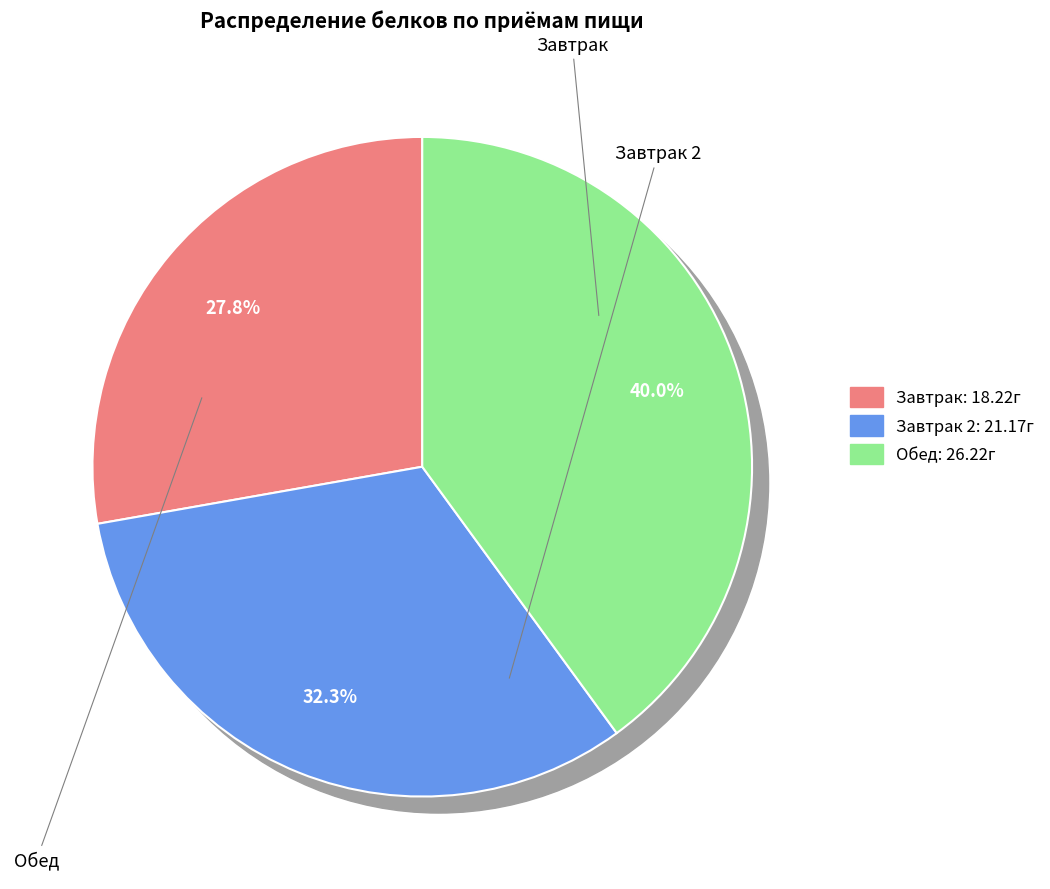

What percentage is the Обед slice, to the nearest percent?

40%